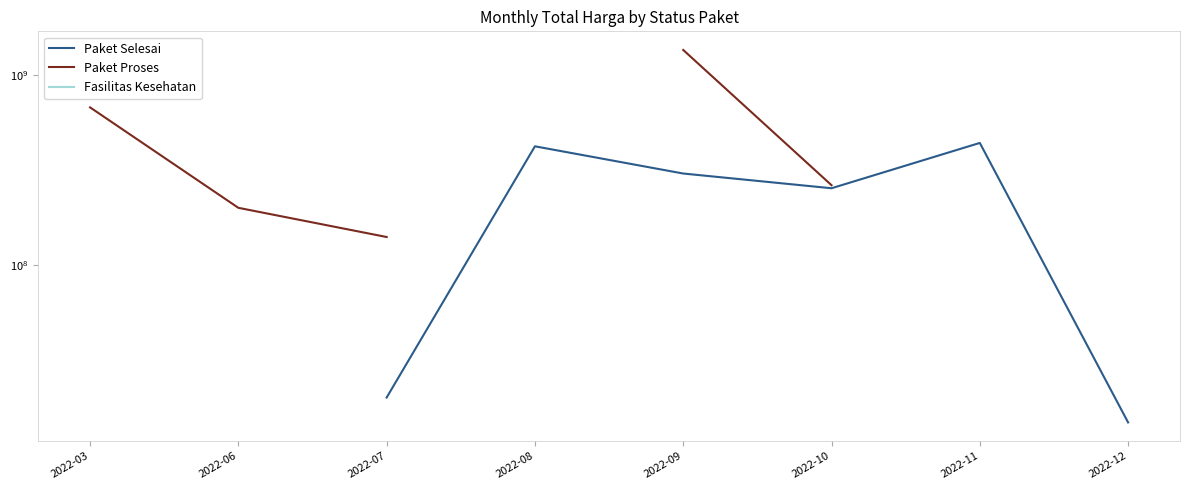

At which label does Paket Selesai first exceed 14750000?

2022-07